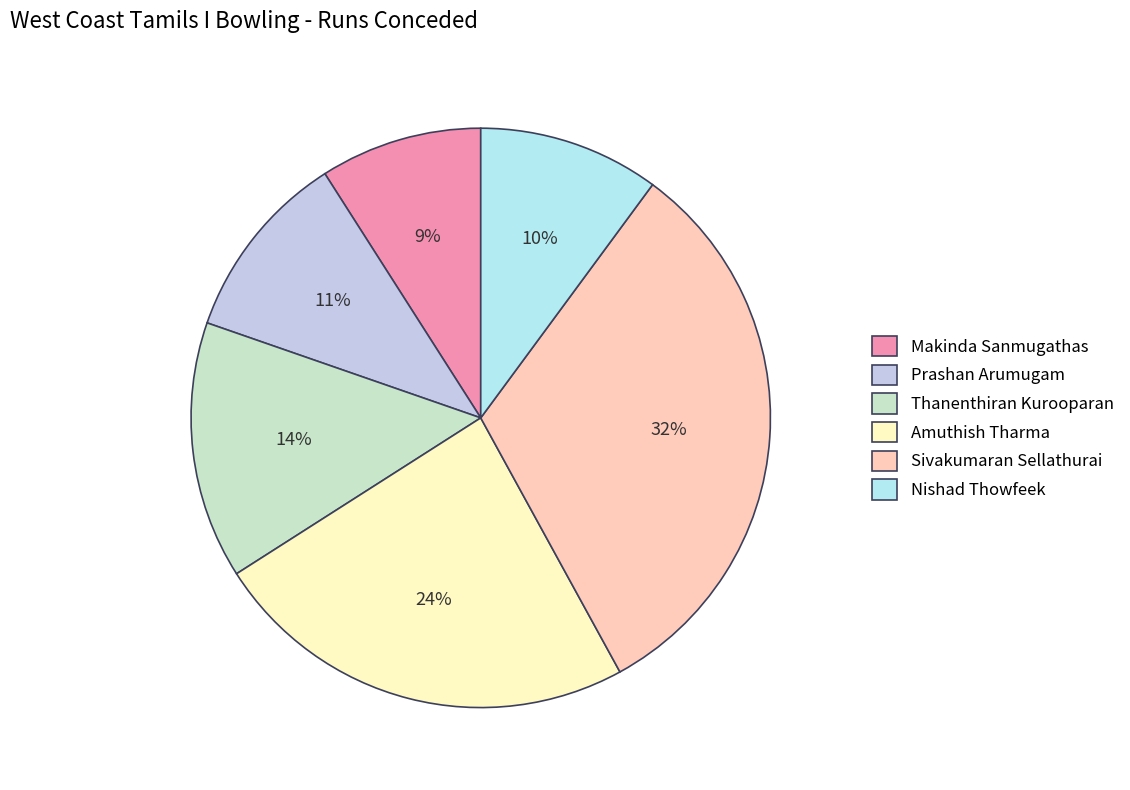

Is it true that Makinda Sanmugathas is 9% of the pie?

True